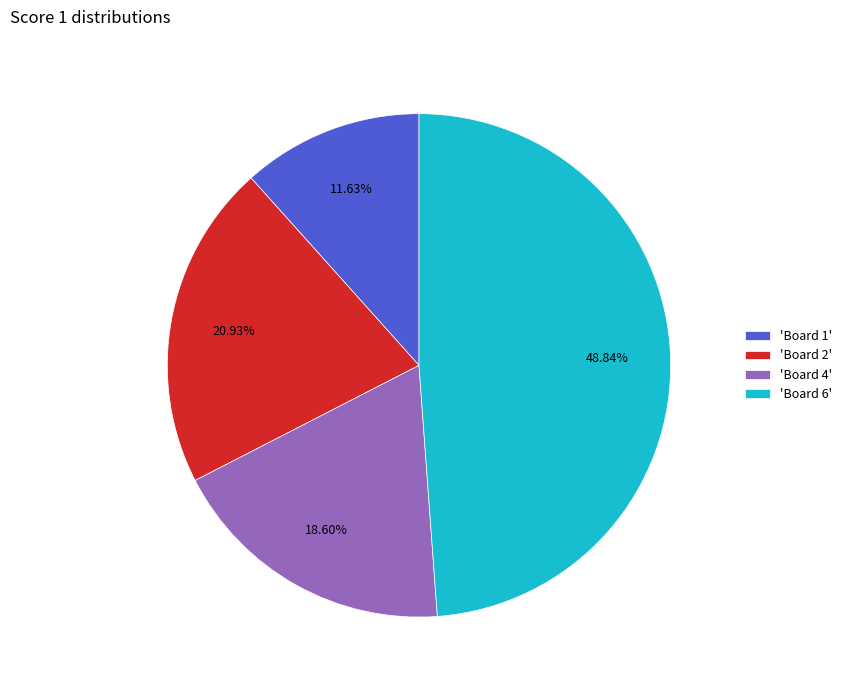

Between 'Board 2' and 'Board 4', which is larger?

'Board 2'